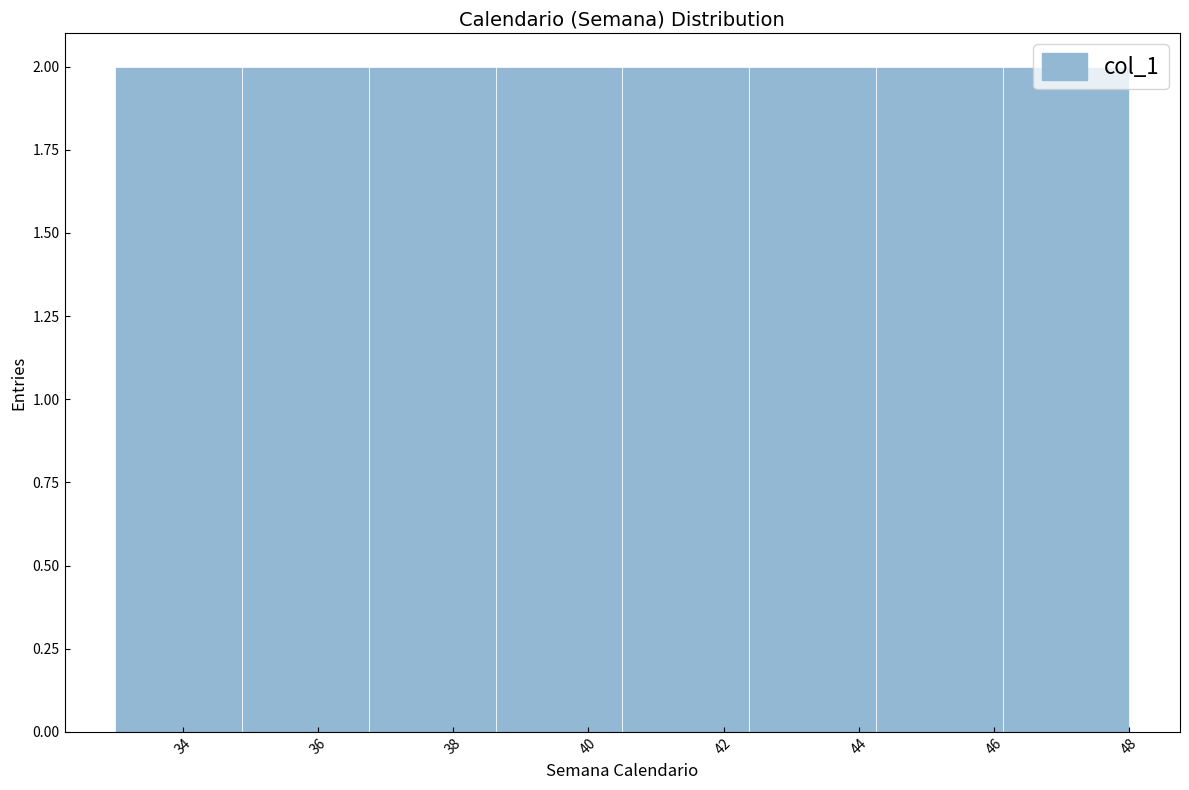

Reading left to right, transcribe this chart: for each bar, give the range it covers on the x-axis and its height. Neither the bar edges nor the heights are printed on the chart, so give them approximately, as read against the axes.

33.0 to 34.8: 2
34.8 to 36.8: 2
36.8 to 38.6: 2
38.6 to 40.6: 2
40.6 to 42.4: 2
42.4 to 44.2: 2
44.2 to 46.2: 2
46.2 to 48.0: 2